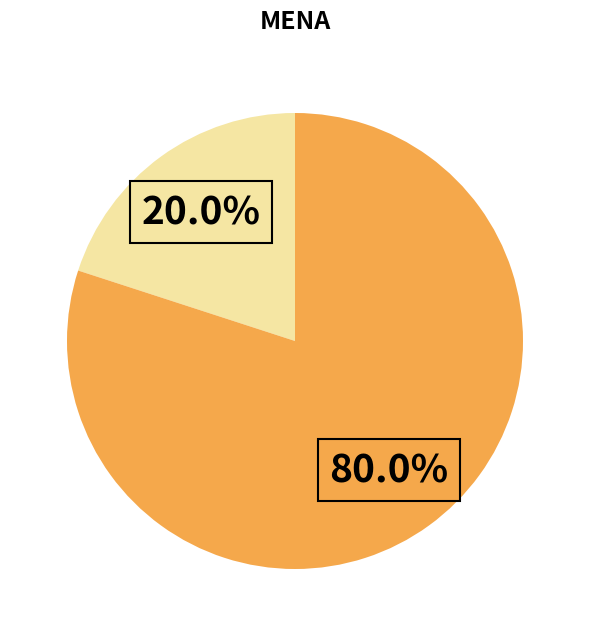

Is there any slice that represents more than half of the pie?

Yes